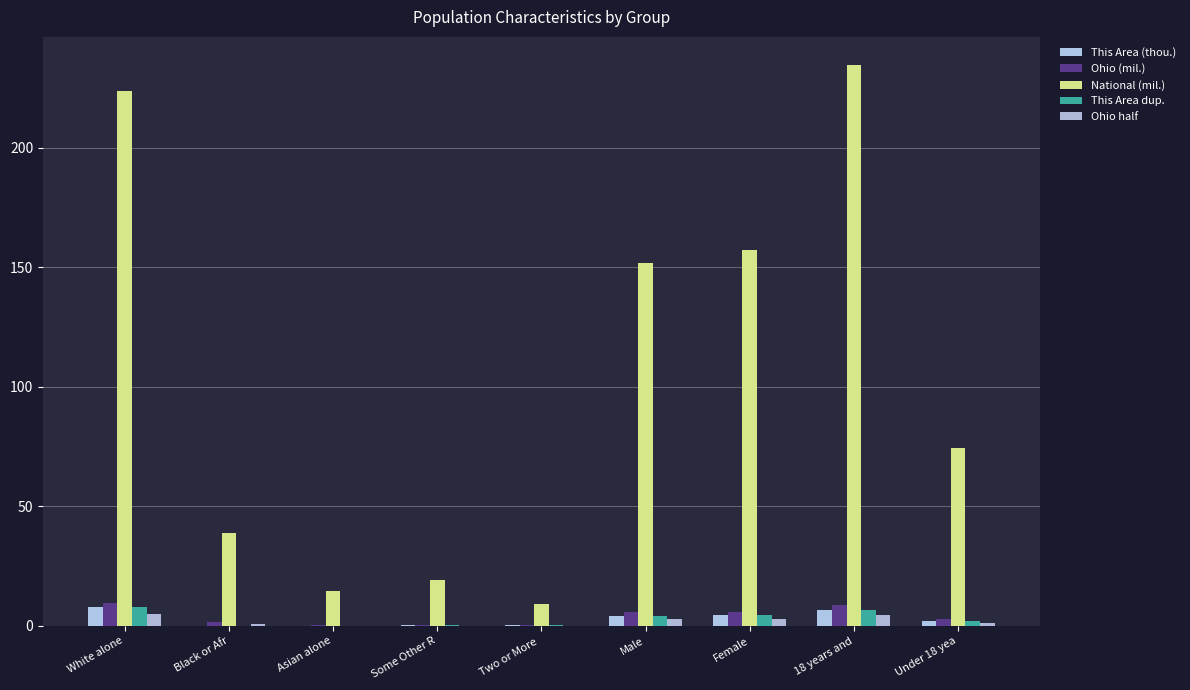

Count the number of data series in this chart.

5